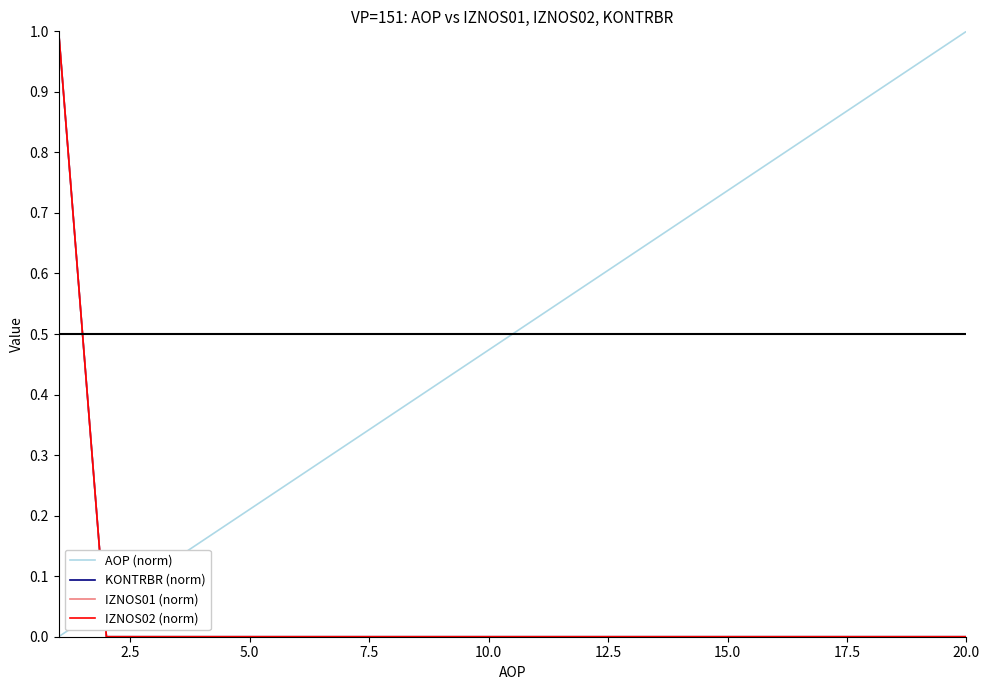

Rank the series by their maximum value, from lowest to highest.

AOP (norm), KONTRBR (norm), IZNOS01 (norm), IZNOS02 (norm)